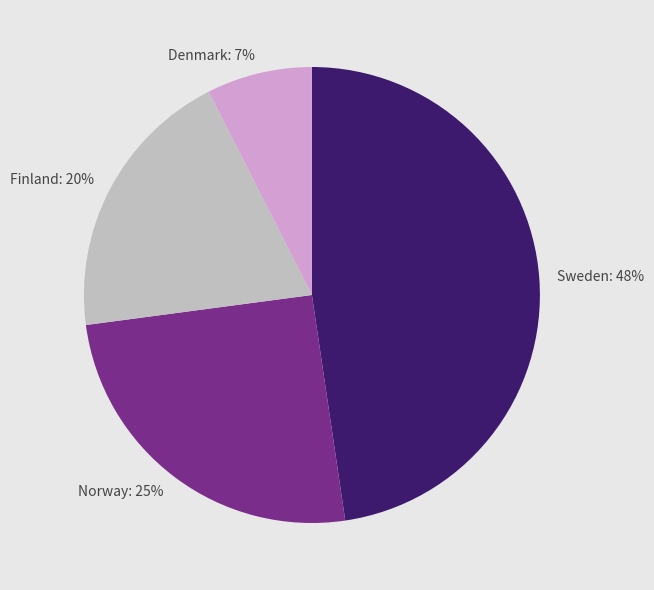

How many slices are in this pie chart?

4